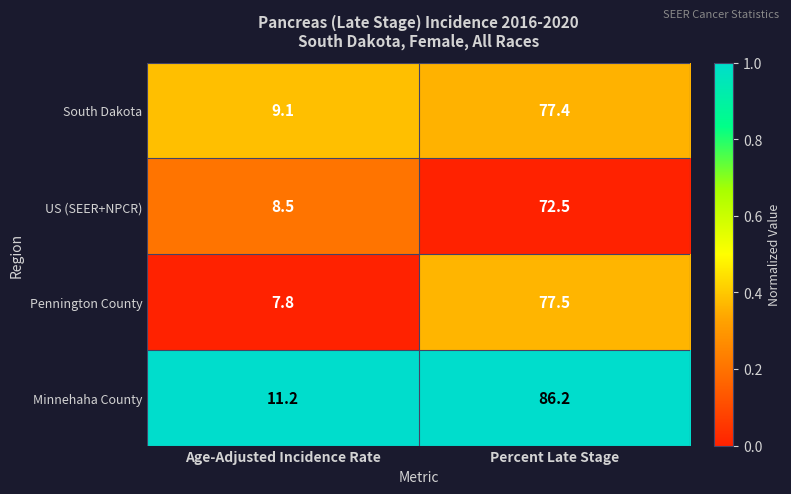

The value of South Dakota at Percent Late Stage is 112.9. True or false?

False